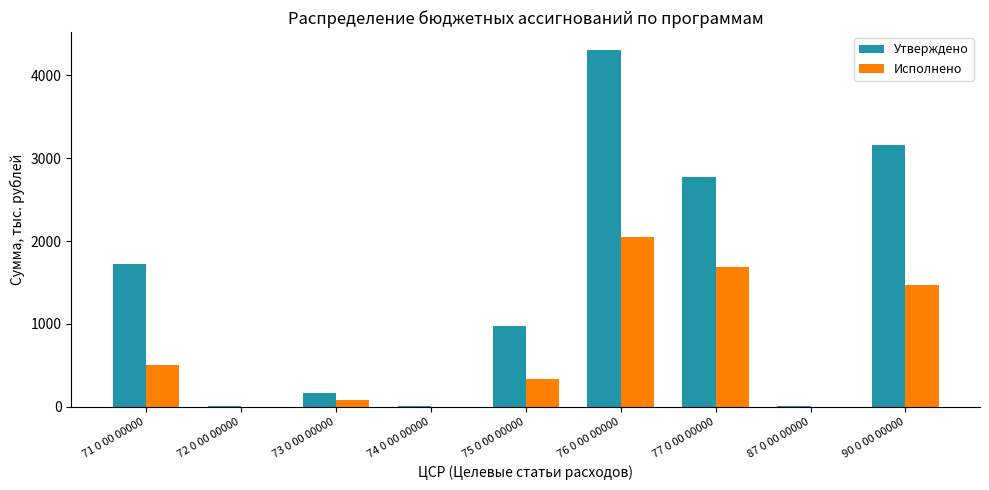

At which label does Исполнено first exceed 334?

71 0 00 00000